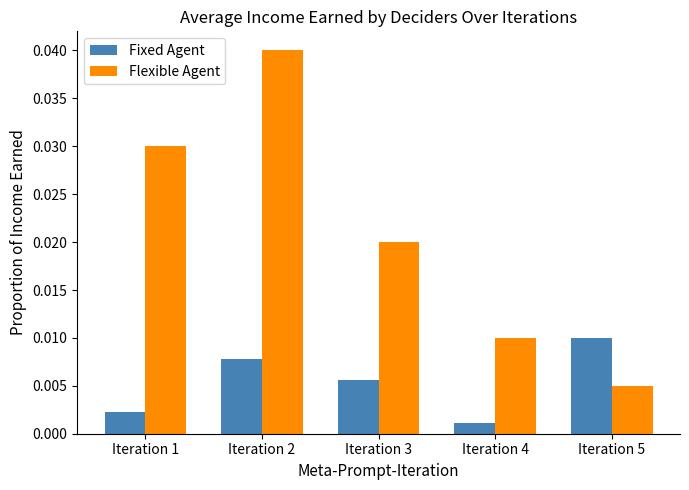

Rank the categories by Flexible Agent value from lowest to highest.

Iteration 5, Iteration 4, Iteration 3, Iteration 1, Iteration 2